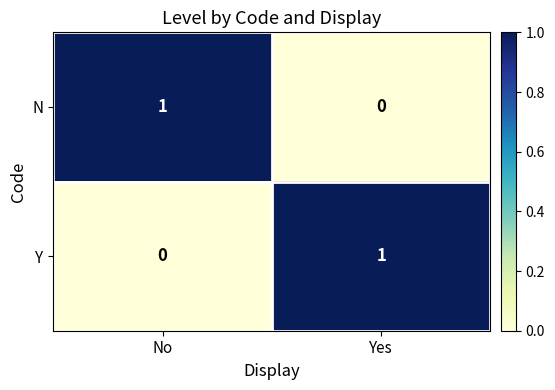

True or false: Y has a value of 0 at Yes.

False